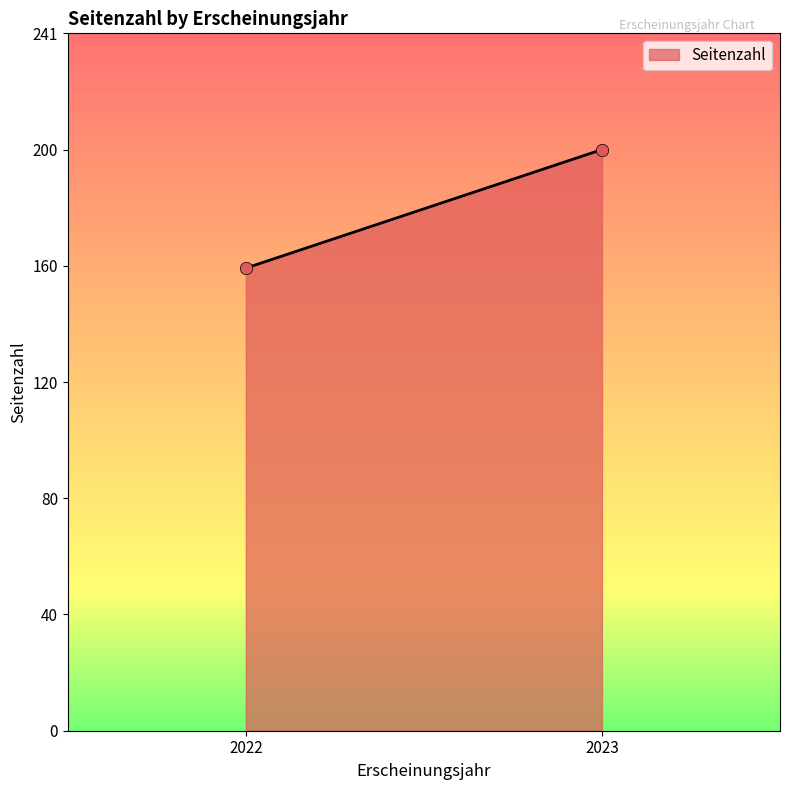

What is the range of Y values (max minus min)?

41